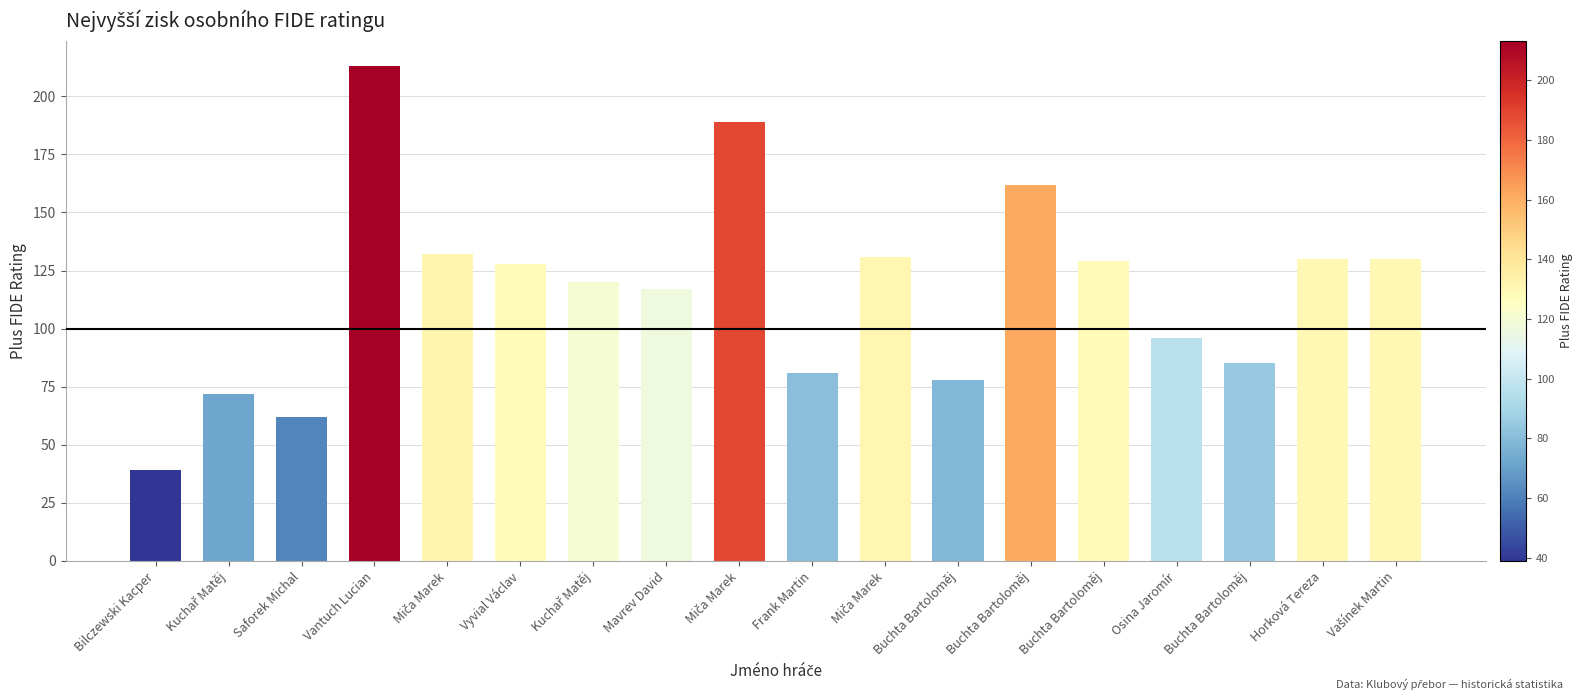

Are the bars horizontal?

No